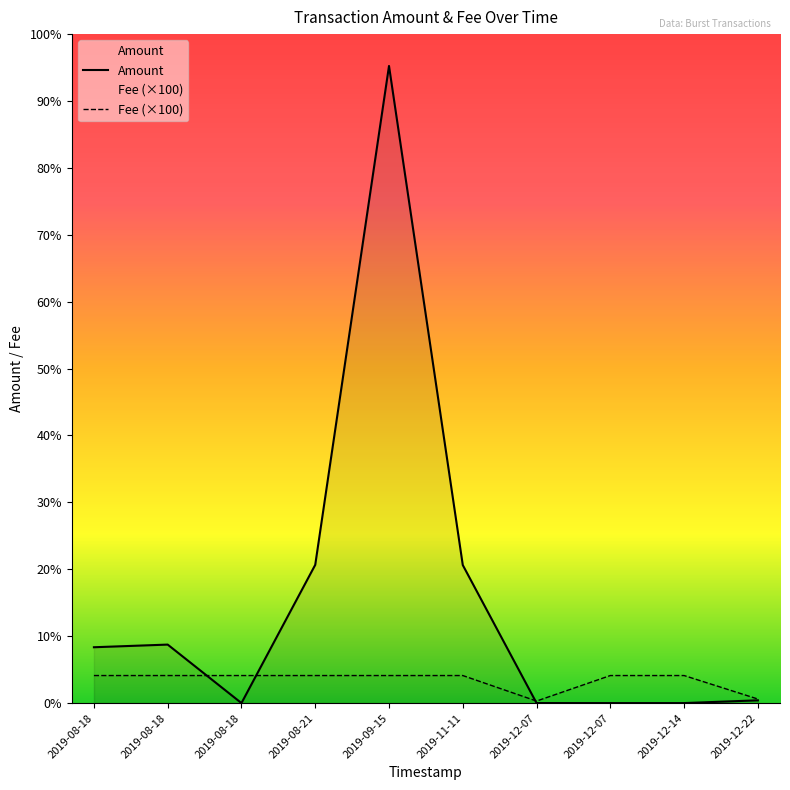

Reading left to right, list all the values displayed in this chart.

Amount: 2019-08-18=20.3	2019-08-18=21.2	2019-08-18=0.0	2019-08-21=50.2	2019-09-15=231.3	2019-11-11=50.1	2019-12-07=0.0	2019-12-07=0.0	2019-12-14=0.0	2019-12-22=1.0
Fee (×100): 2019-08-18=10.0	2019-08-18=10.0	2019-08-18=10.0	2019-08-21=10.0	2019-09-15=10.0	2019-11-11=10.0	2019-12-07=0.7	2019-12-07=10.0	2019-12-14=10.0	2019-12-22=1.5